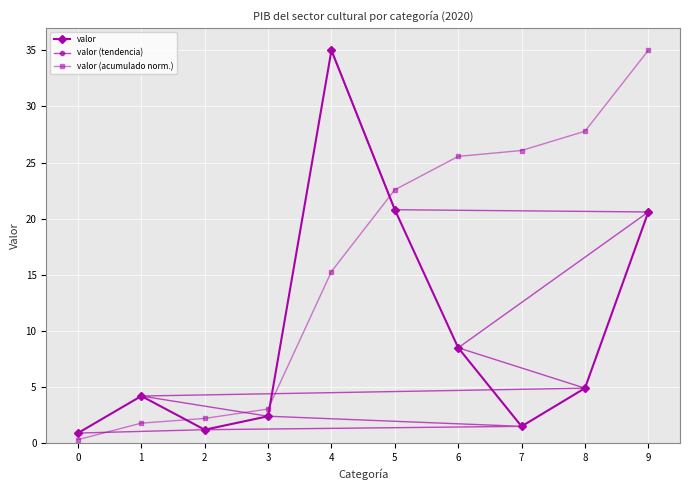

How many lines are shown in the chart?

3